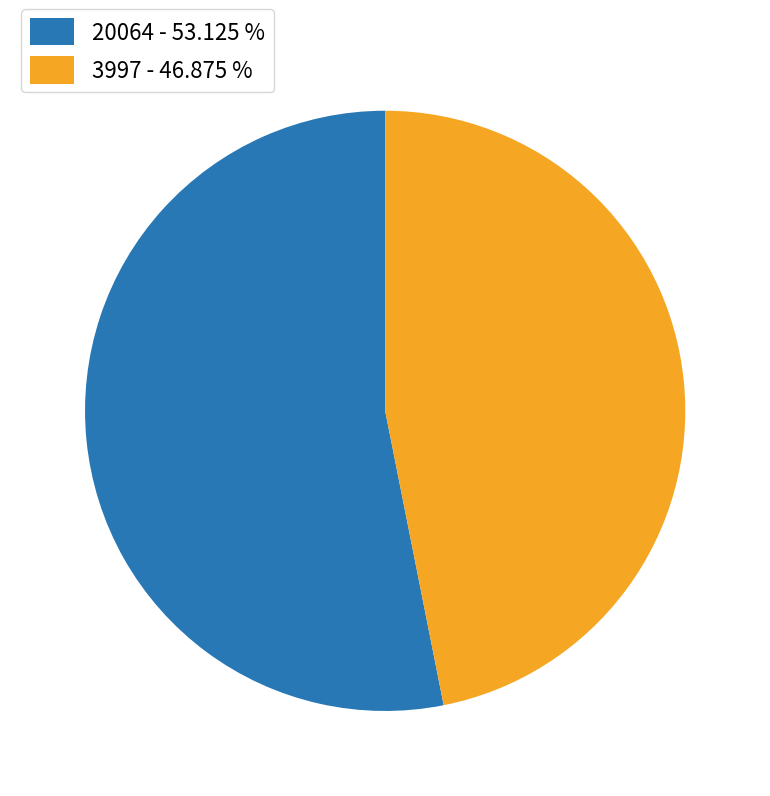

Between 3997 - 46.875 % and 20064 - 53.125 %, which is larger?

20064 - 53.125 %